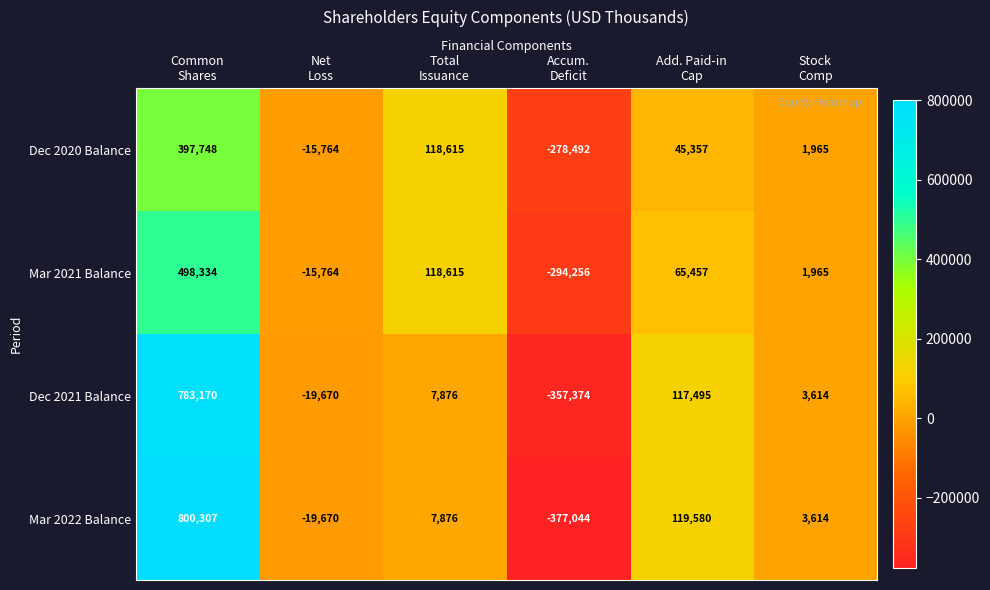

At how many categories does at least one series exceed 47540?

3